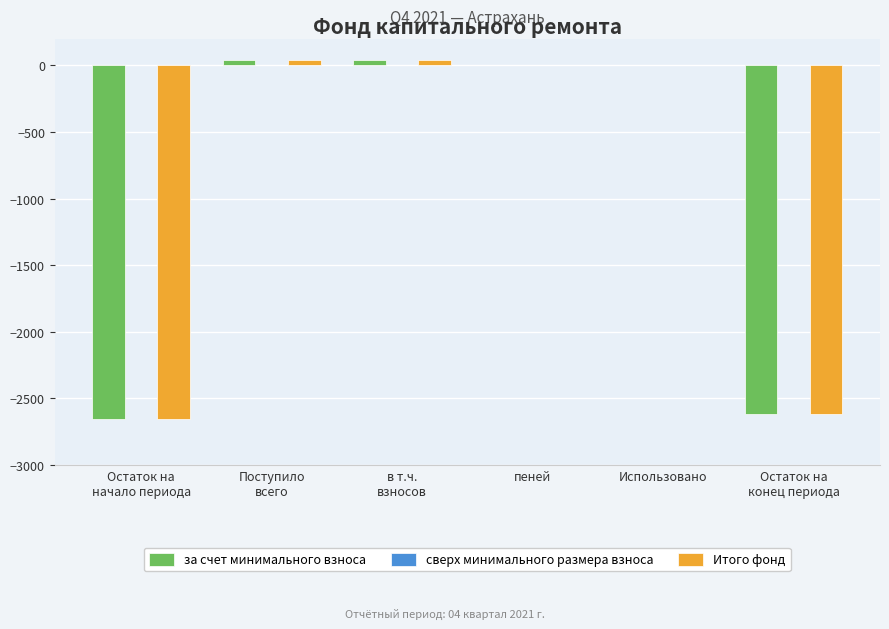

What is the sum of all Итого фонд values?

-5187.6